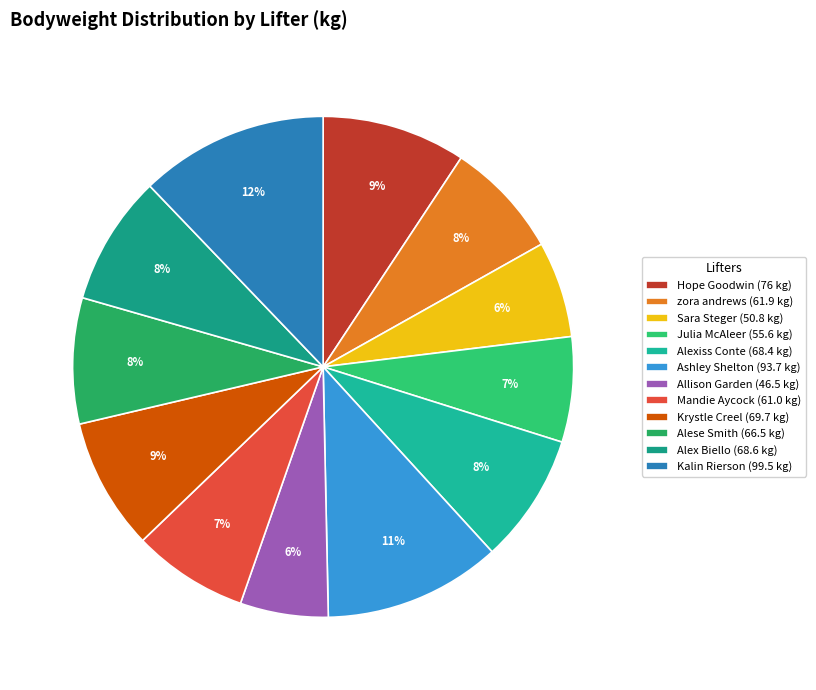

Is it true that Sara Steger is 1% of the pie?

False